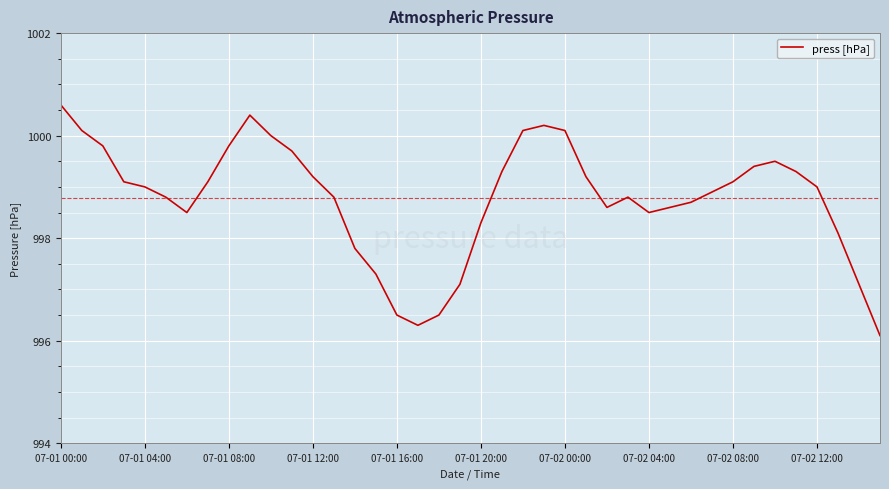

What is the difference between the maximum and minimum values?

4.5